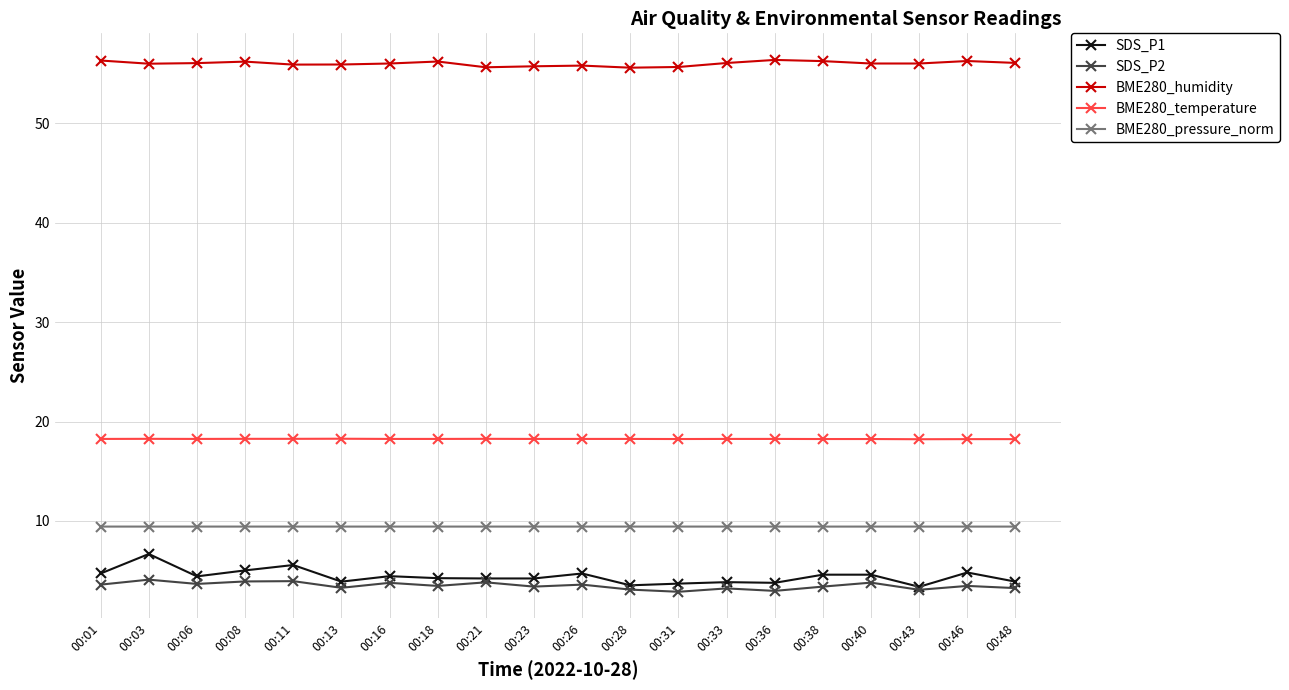

True or false: BME280_pressure_norm has more than 0 interior local peaks.

True